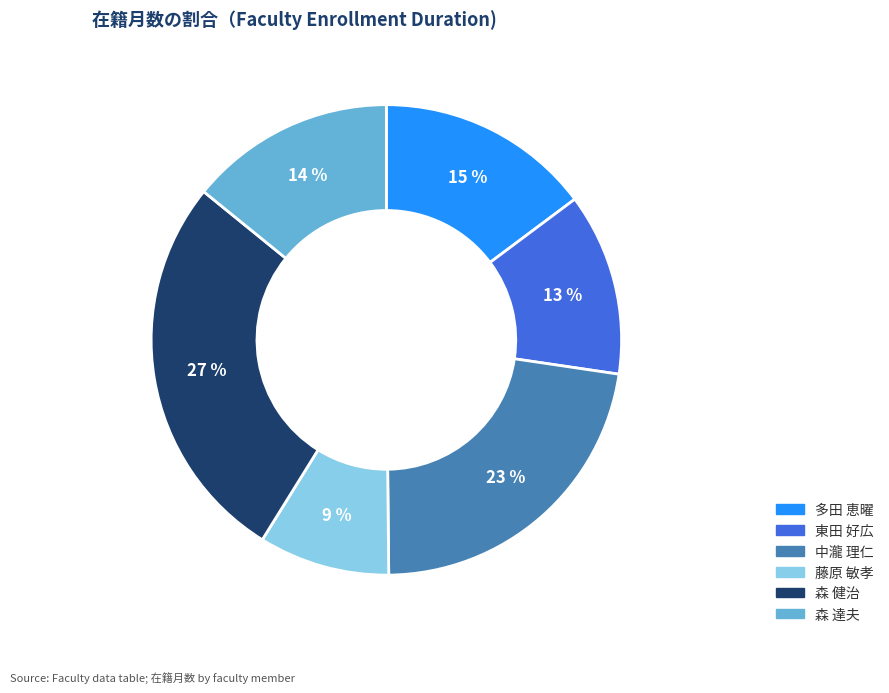

Does any single category account for the majority?

No